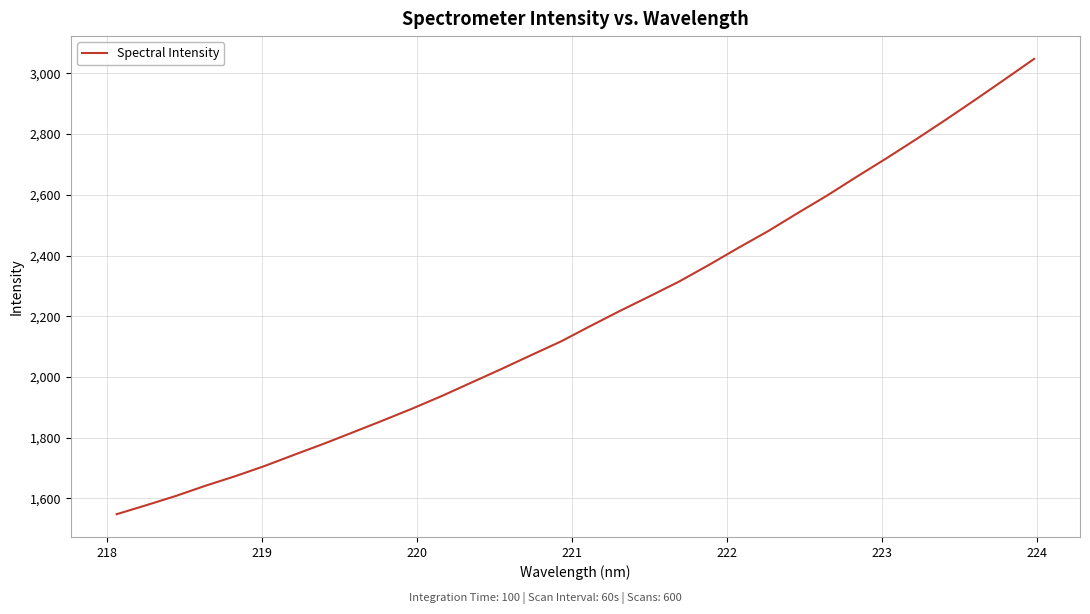

What is the minimum value shown in the chart?

1548.2